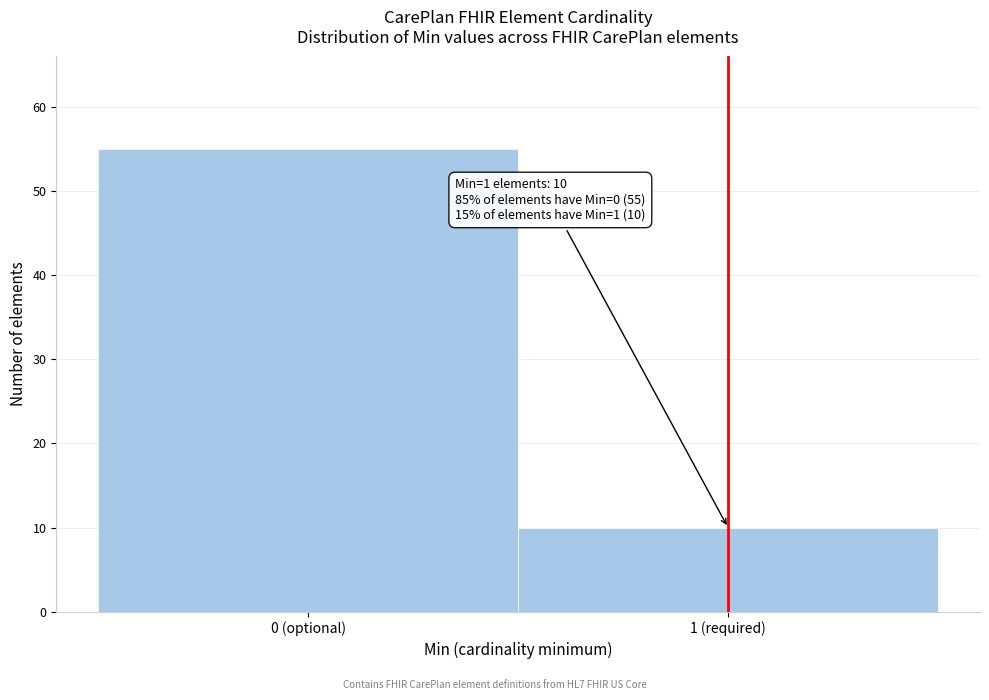

Reading left to right, what are all the values shown in this chart?

0 (optional)=55	1 (required)=10